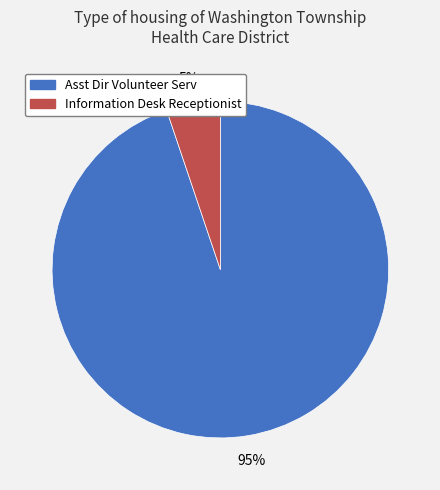

To the nearest percent, what is the average slice percentage?

50%